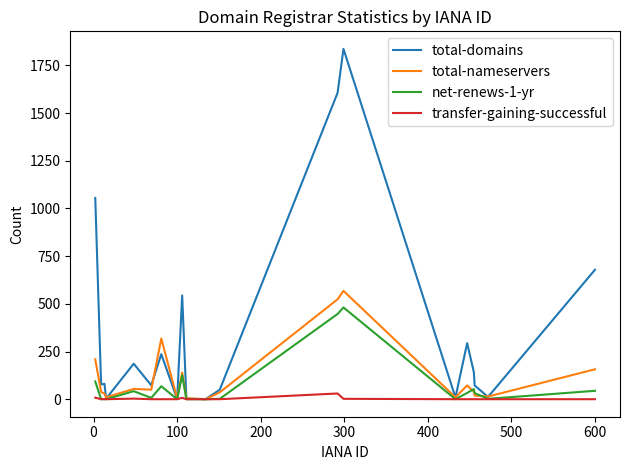

Which series has the widest spread of values?

total-domains